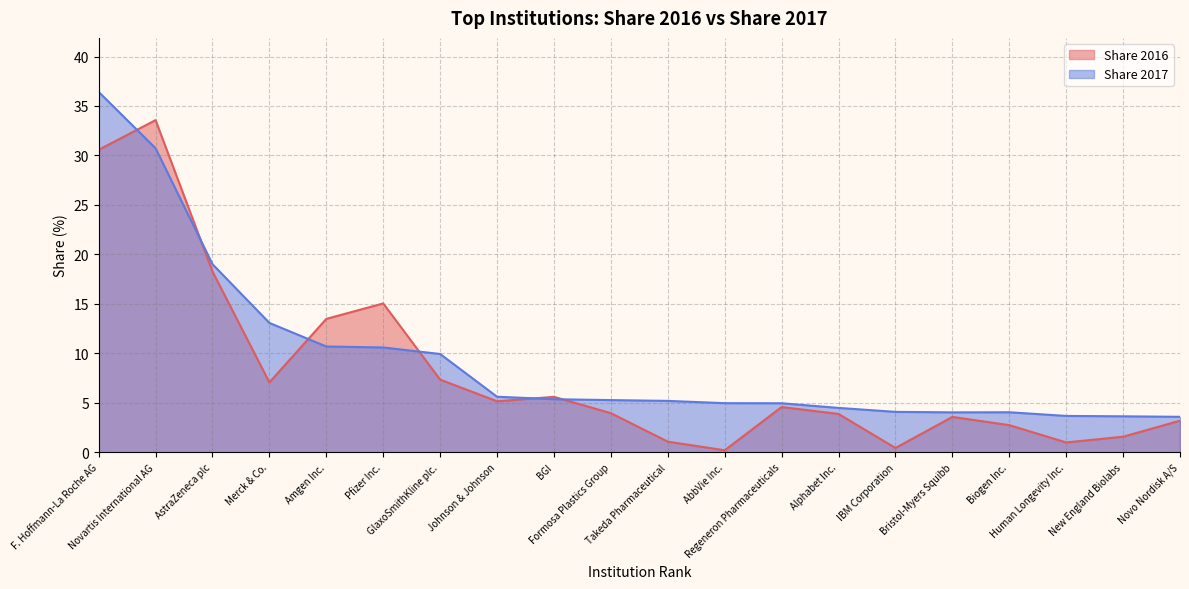

Reading right to left, transcribe all the data shown in this chart.

Share 2016: 3.2	1.6	1.0	2.7	3.6	0.4	3.9	4.6	0.2	1.1	4.0	5.6	5.2	7.3	15.0	13.5	7.1	18.3	33.6	30.6
Share 2017: 3.6	3.6	3.7	4.0	4.0	4.1	4.5	5.0	5.0	5.2	5.3	5.4	5.6	9.9	10.6	10.7	13.1	19.0	30.7	36.4